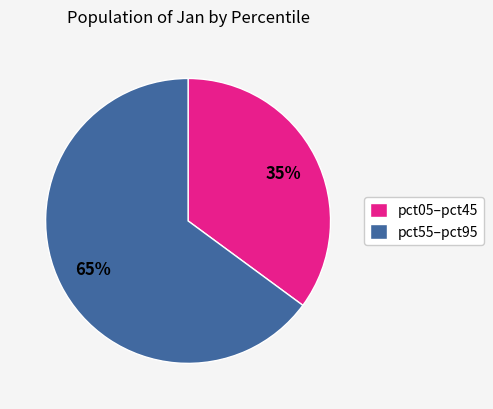

Count the number of slices in the pie.

2